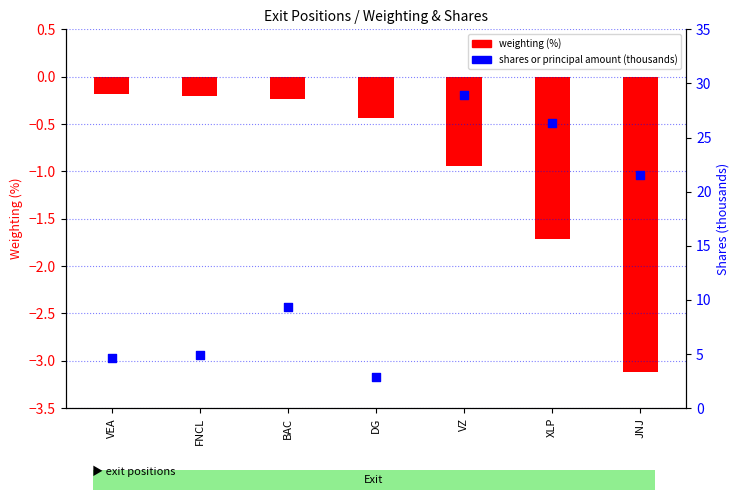

Is the value of shares (thousands) at VZ greater than the value of weighting (%) at JNJ?

Yes